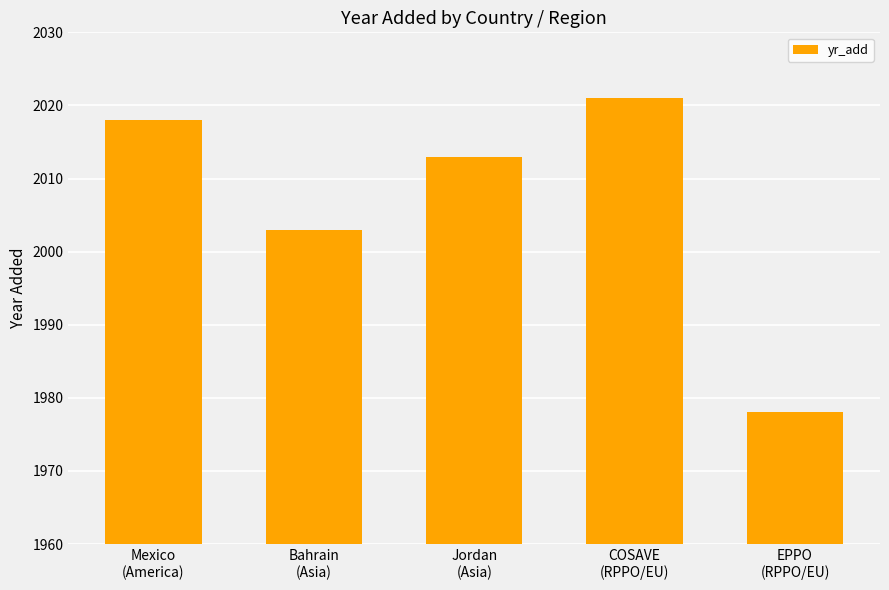

List the labels in order of value, largest first.

COSAVE
(RPPO/EU), Mexico
(America), Jordan
(Asia), Bahrain
(Asia), EPPO
(RPPO/EU)